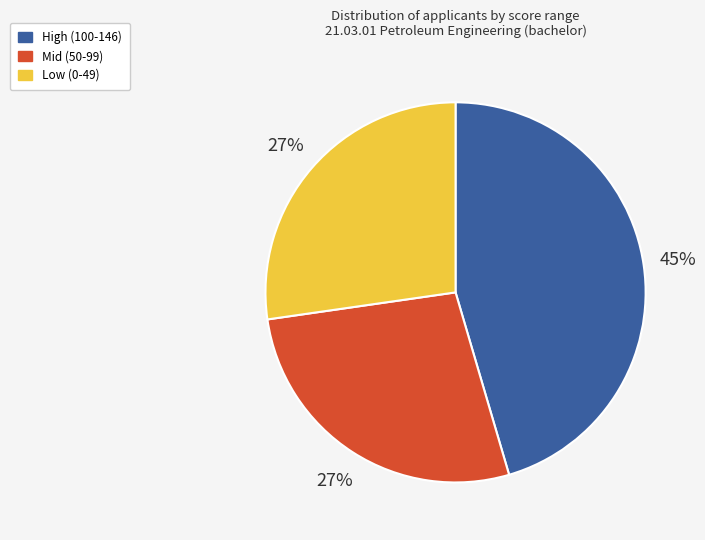

Which slice is the largest?

High (100-146)